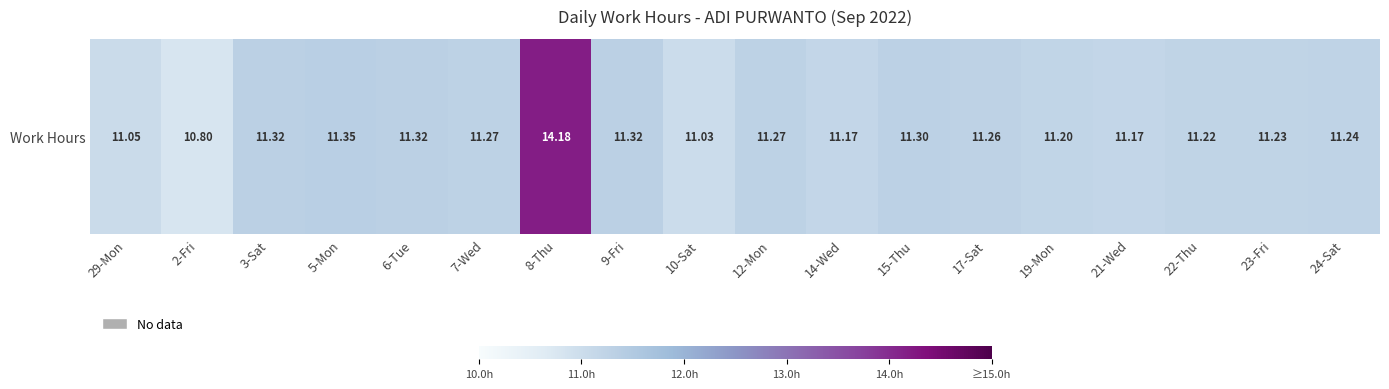

Rank the categories by value from highest to lowest.

8-Thu, 5-Mon, 3-Sat, 6-Tue, 9-Fri, 15-Thu, 7-Wed, 12-Mon, 17-Sat, 24-Sat, 23-Fri, 22-Thu, 19-Mon, 14-Wed, 21-Wed, 29-Mon, 10-Sat, 2-Fri